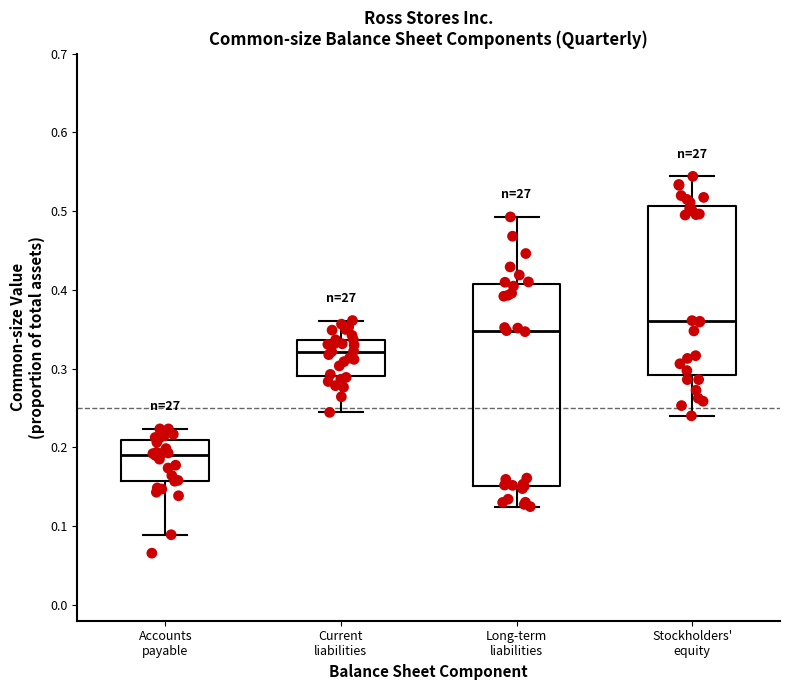

Reading left to right, read every box against the y-axis: the position of its median line, the range the box covers, and the ends of its whiskers. The values are not printed on the chart, so give them approximately, as read against the axis.

Accounts payable: median 0.19, box 0.16 to 0.21, whiskers 0.09 to 0.22
Current liabilities: median 0.32, box 0.29 to 0.34, whiskers 0.24 to 0.36
Long-term liabilities: median 0.35, box 0.15 to 0.41, whiskers 0.12 to 0.49
Stockholders' equity: median 0.36, box 0.29 to 0.51, whiskers 0.24 to 0.54